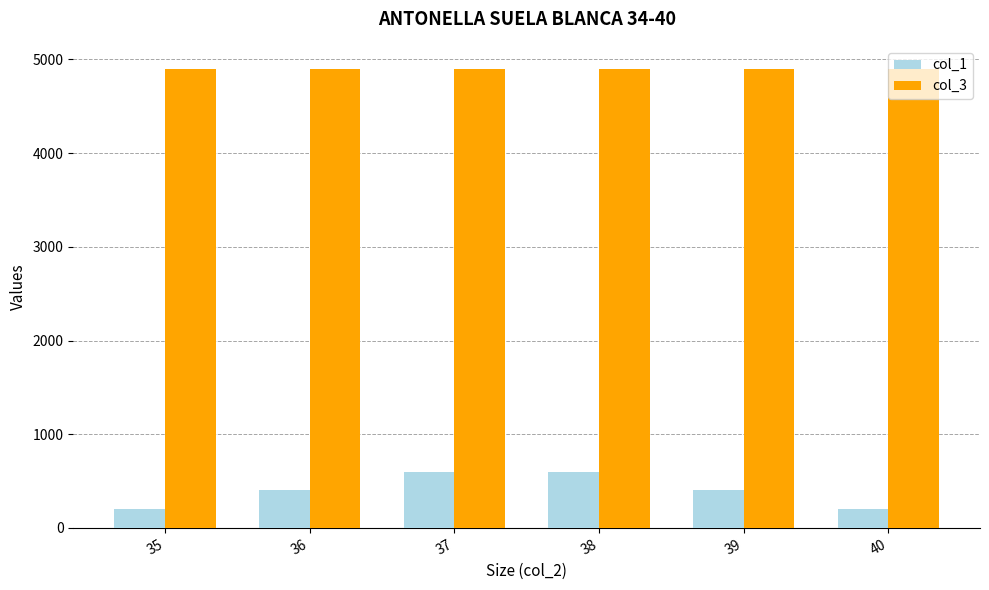

What is the minimum value for col_1?

200